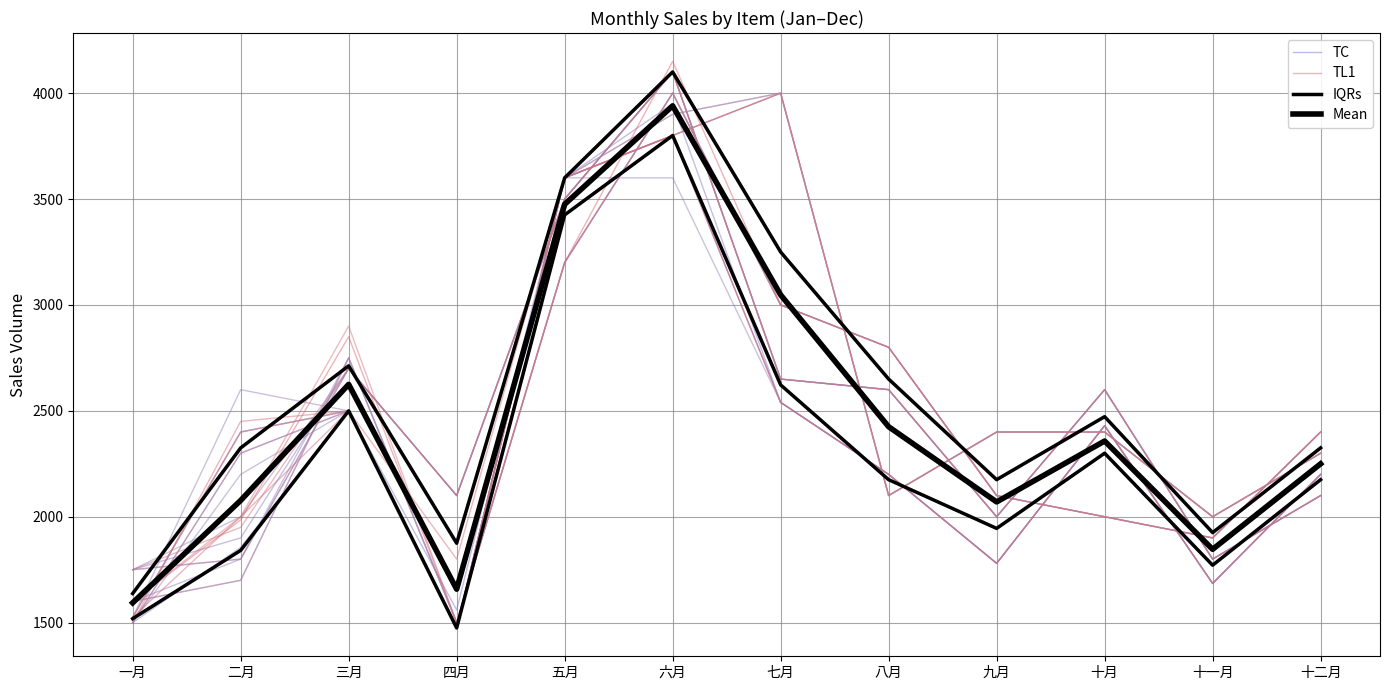

True or false: IQRs and TL1 cross at least once.

True